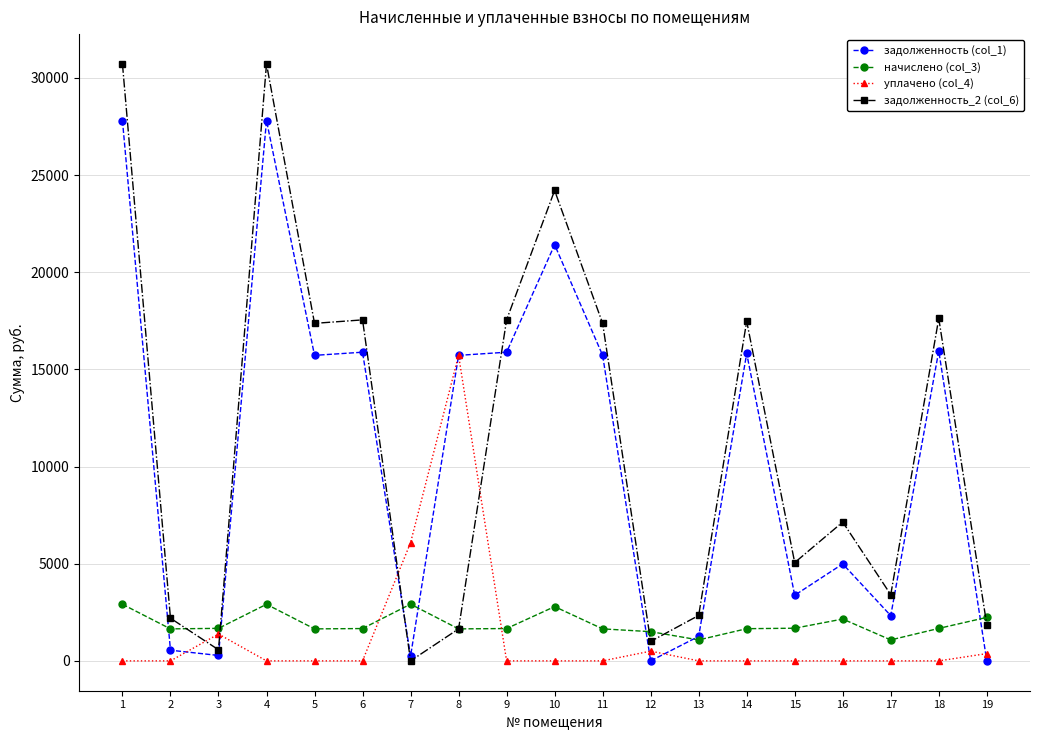

True or false: уплачено (col_4) and задолженность (col_1) intersect in this chart.

True